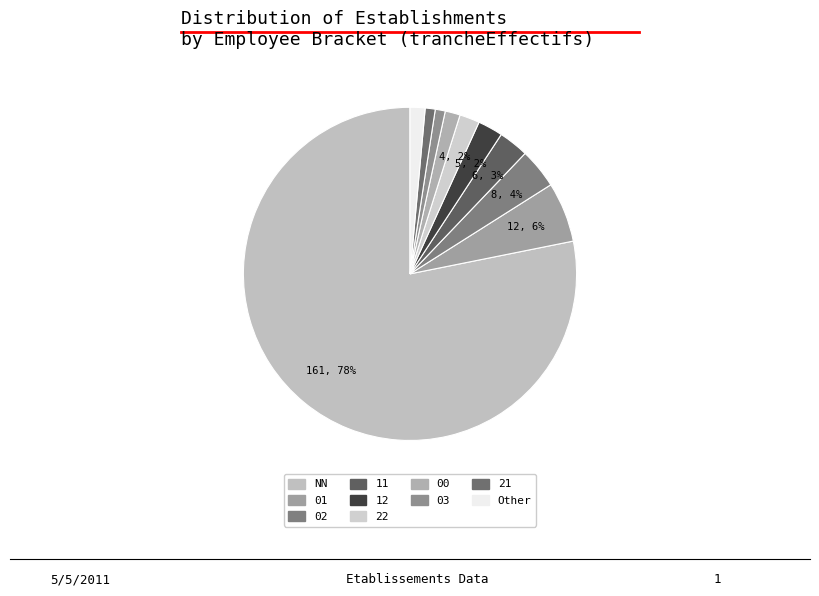

How many slices are in this pie chart?

10